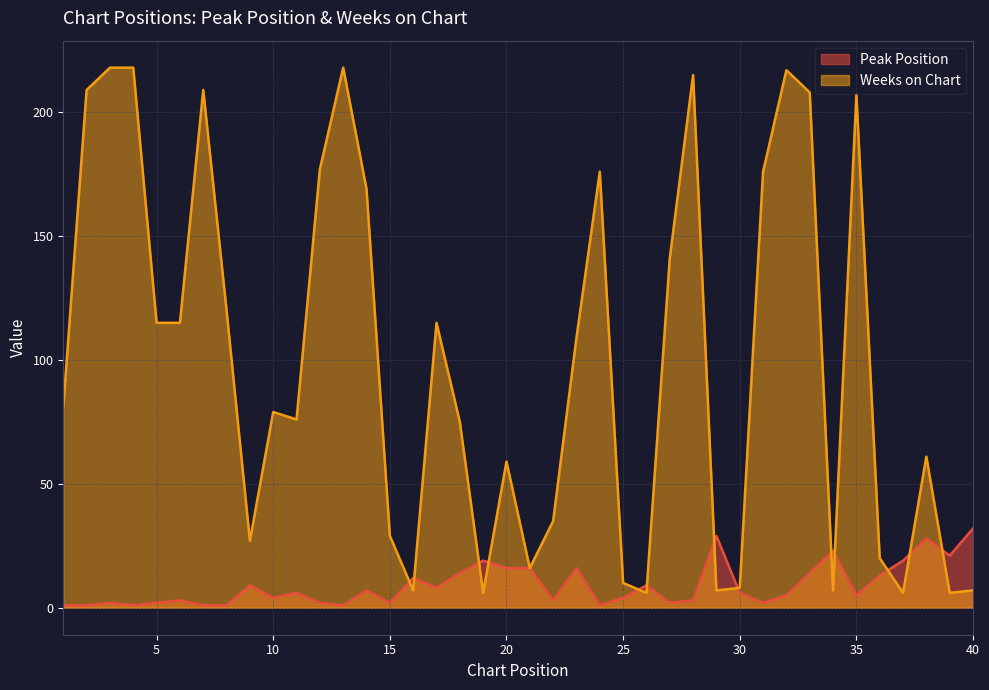

List the series in order of their overall mean, highest first.

Weeks on Chart, Peak Position